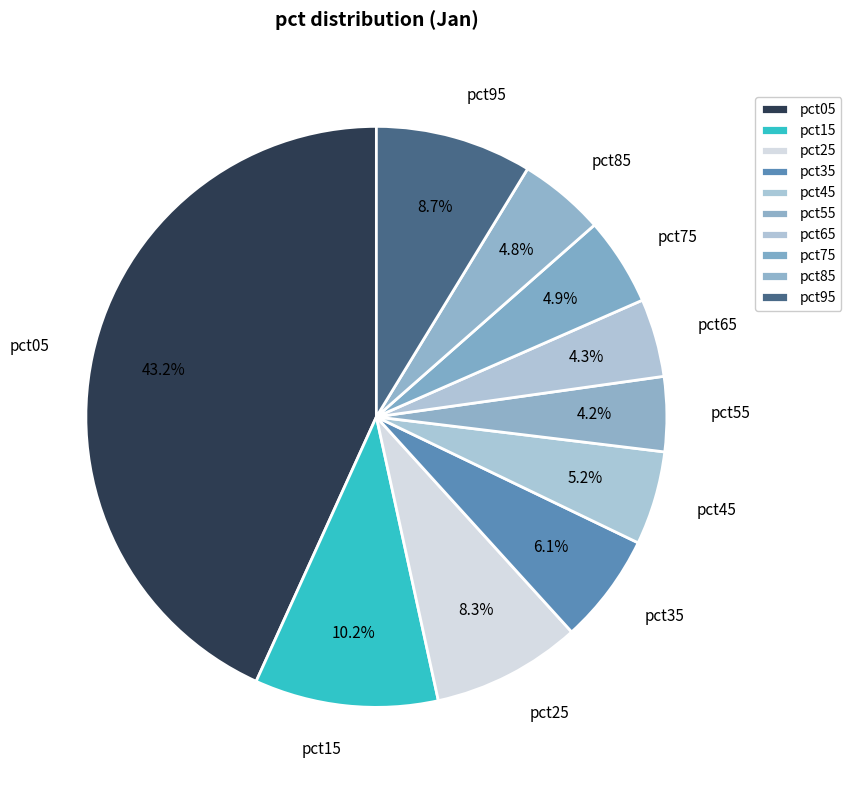

Which slice is the largest?

pct05